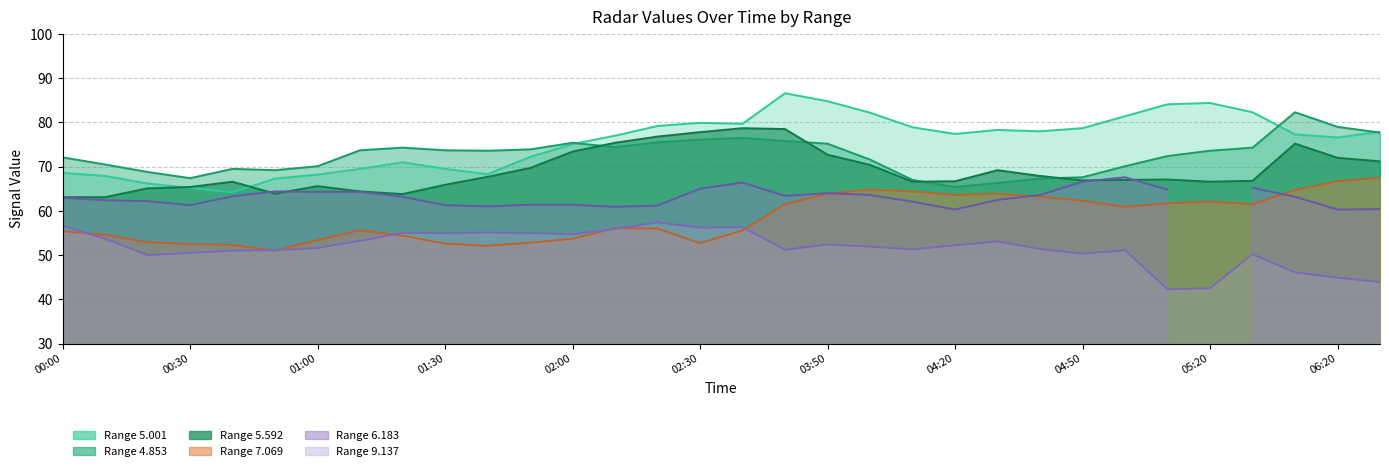

What is the total value across all series at 2011/01/13 05:10?

327.6